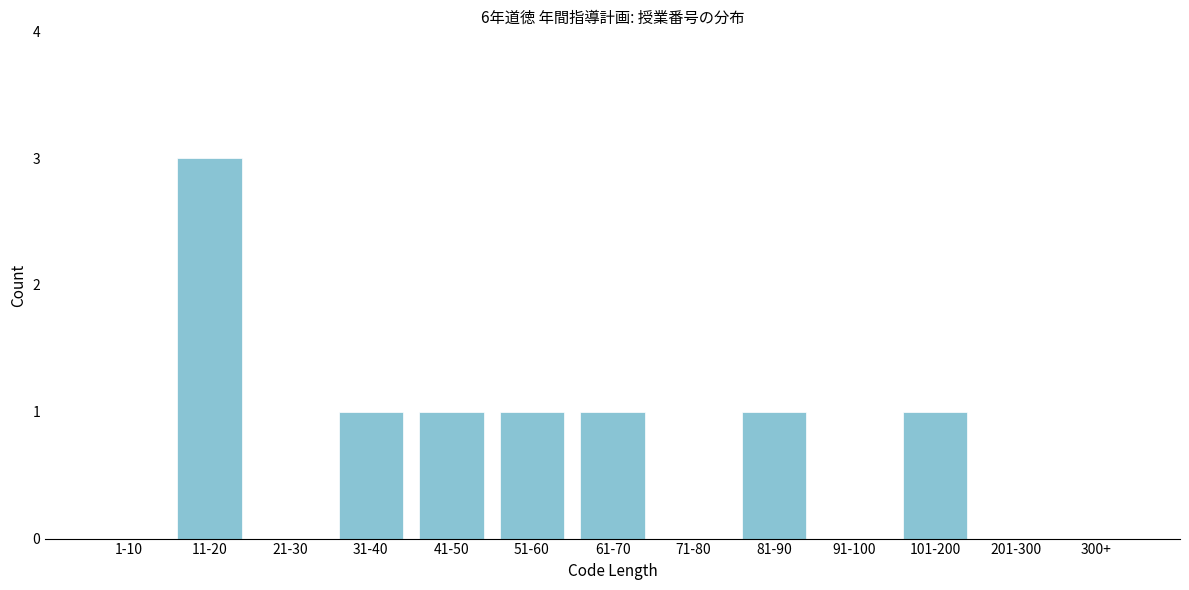

Reading left to right, transcribe all the data shown in this chart.

1-10=0	11-20=3	21-30=0	31-40=1	41-50=1	51-60=1	61-70=1	71-80=0	81-90=1	91-100=0	101-200=1	201-300=0	300+=0